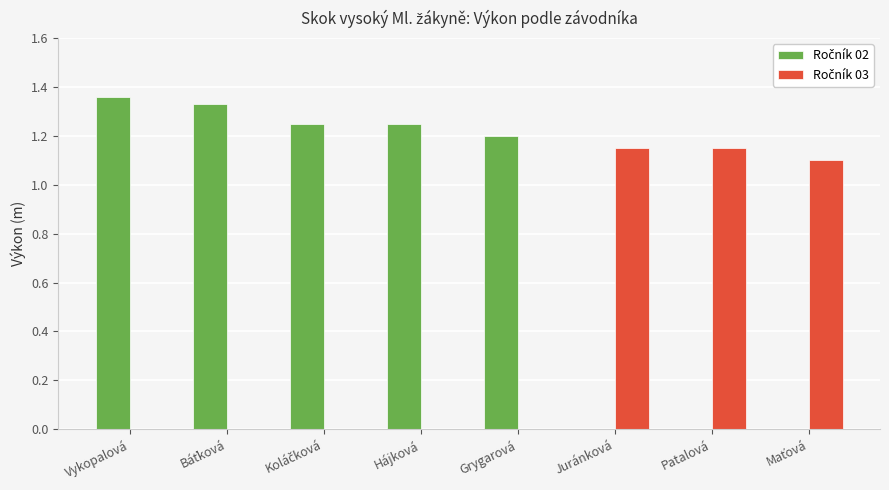

List the series in order of their overall mean, lowest first.

Ročník 03, Ročník 02